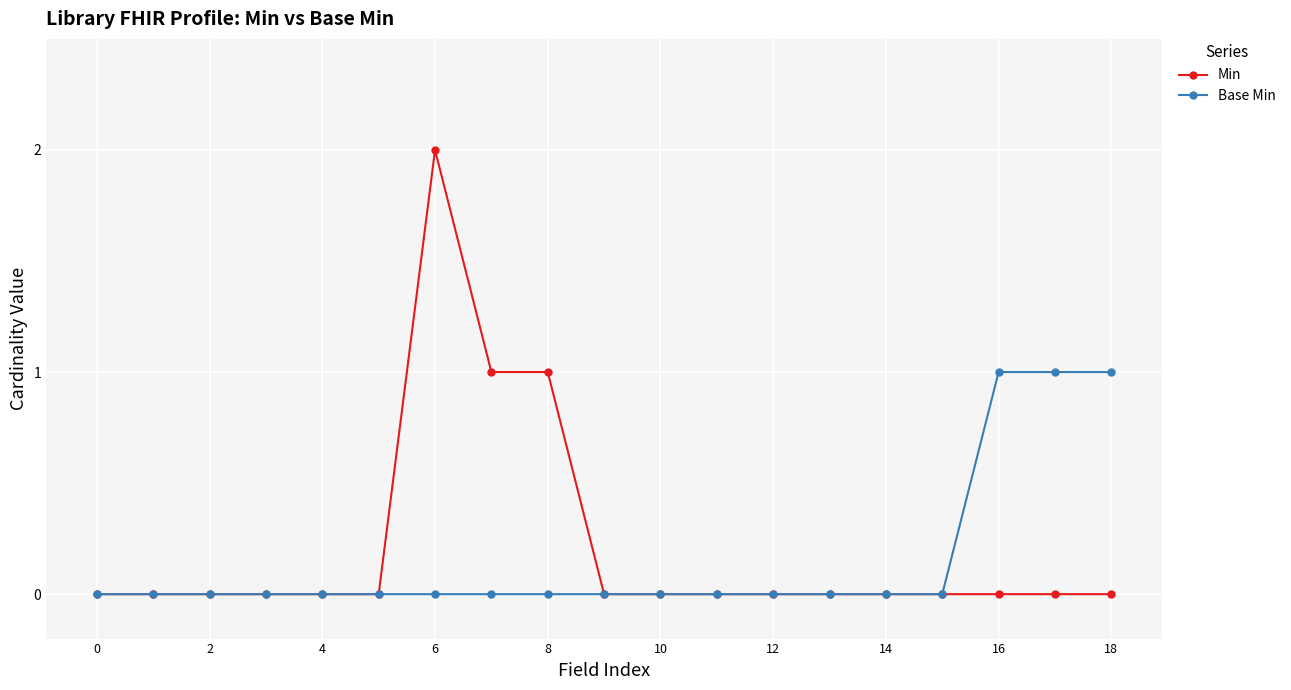

True or false: Min has more than 0 interior local peaks.

True